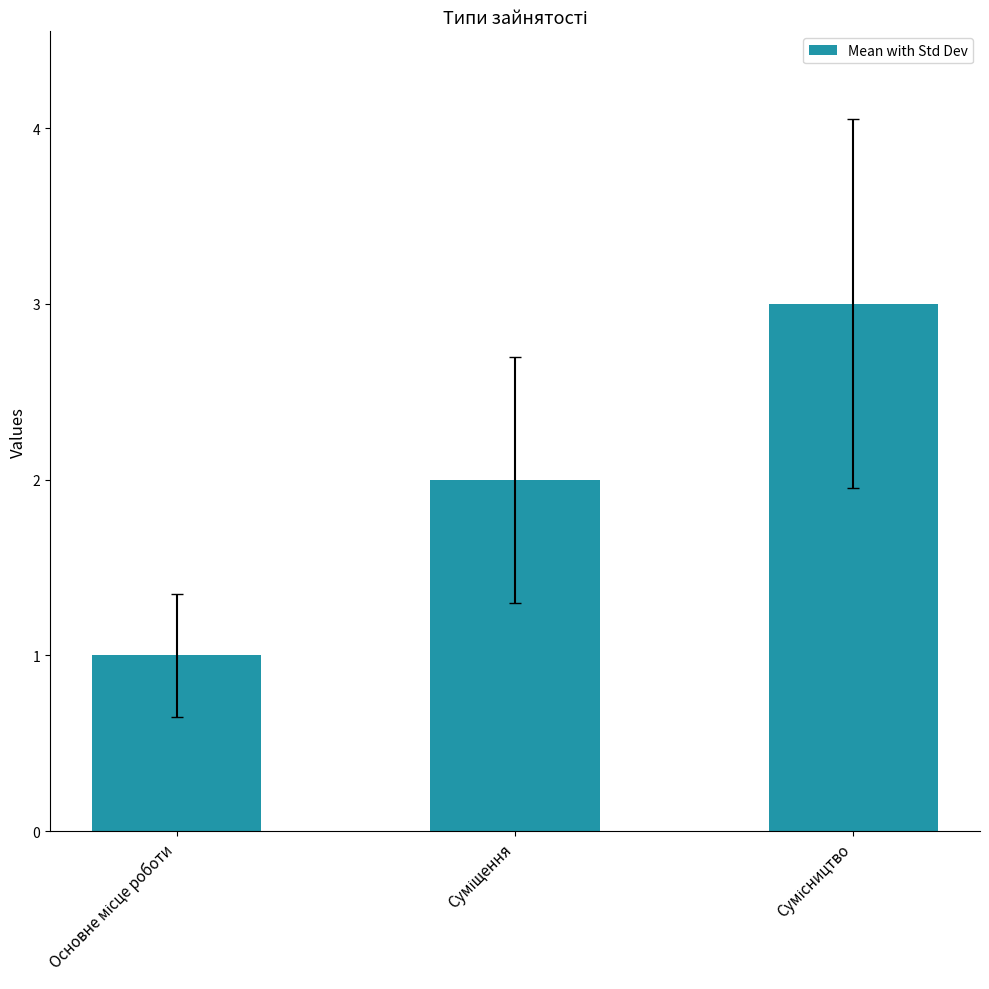

What is the greatest value displayed?

3